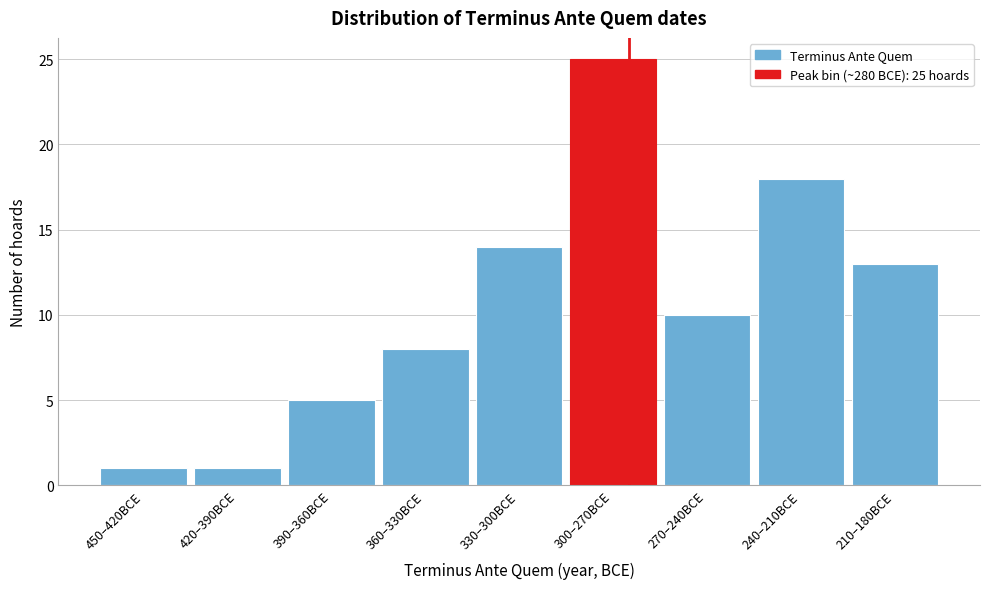

Reading left to right, what are all the values shown in this chart?

1	1	5	8	14	25	10	18	13